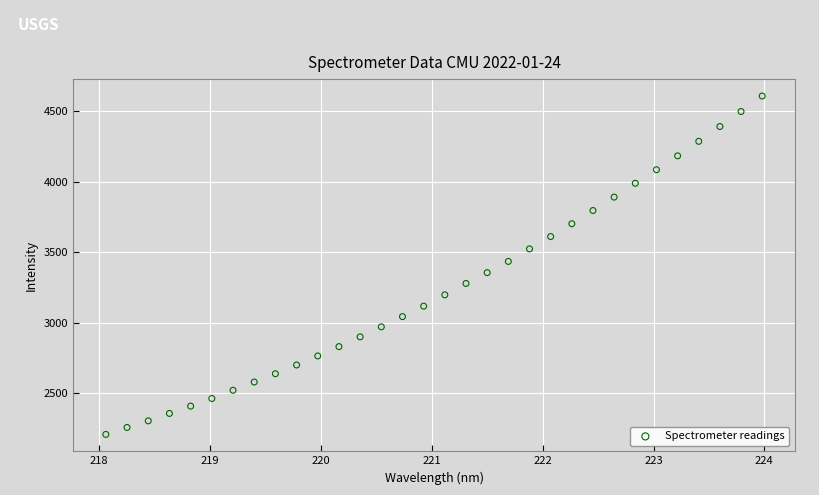

What is the range of Y values (max minus min)?

2399.0